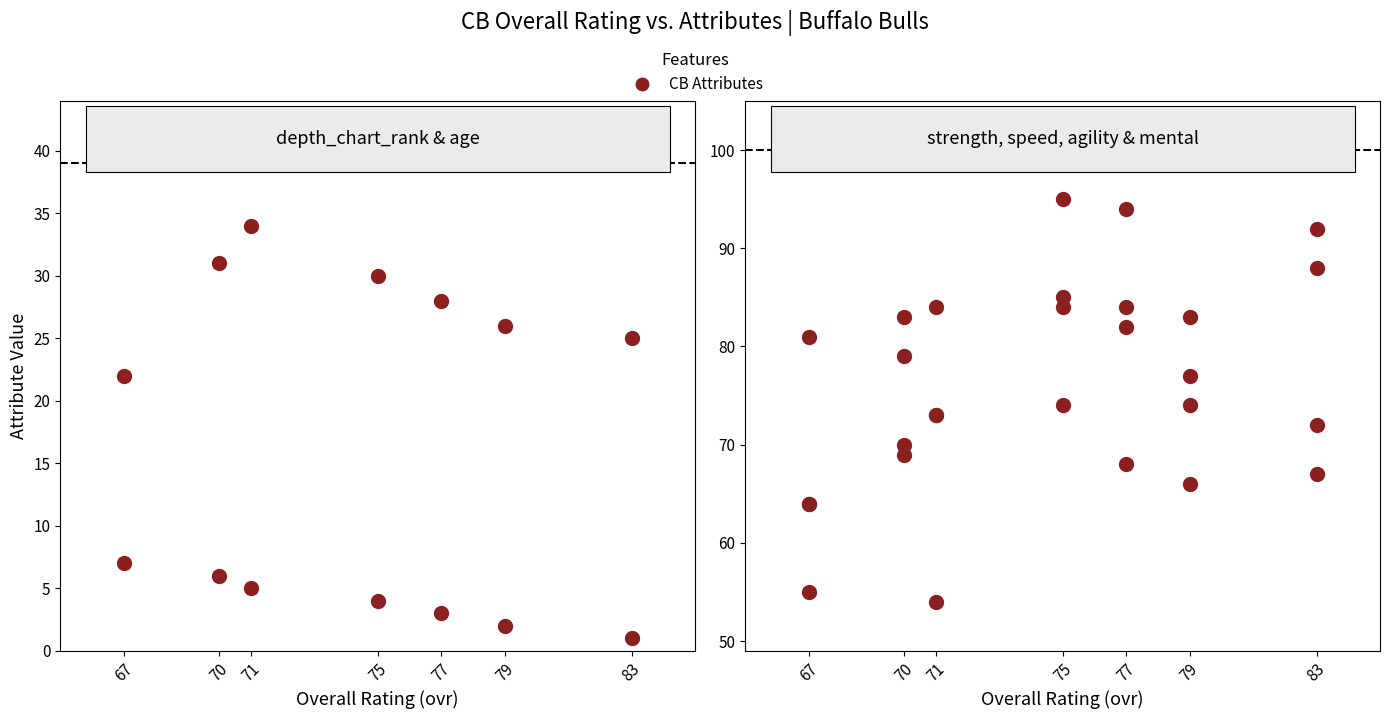

At how many categories does at least one series exceed 42?

7